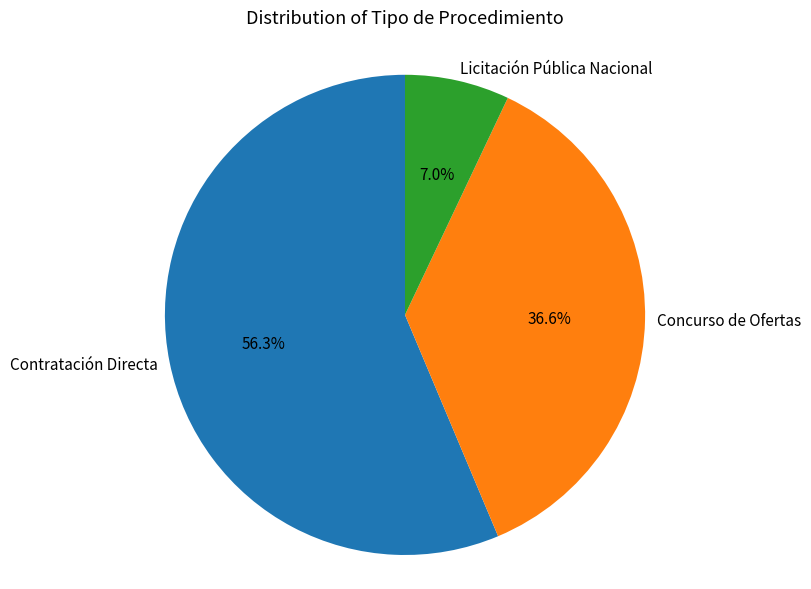

Which has a higher value, Licitación Pública Nacional or Contratación Directa?

Contratación Directa